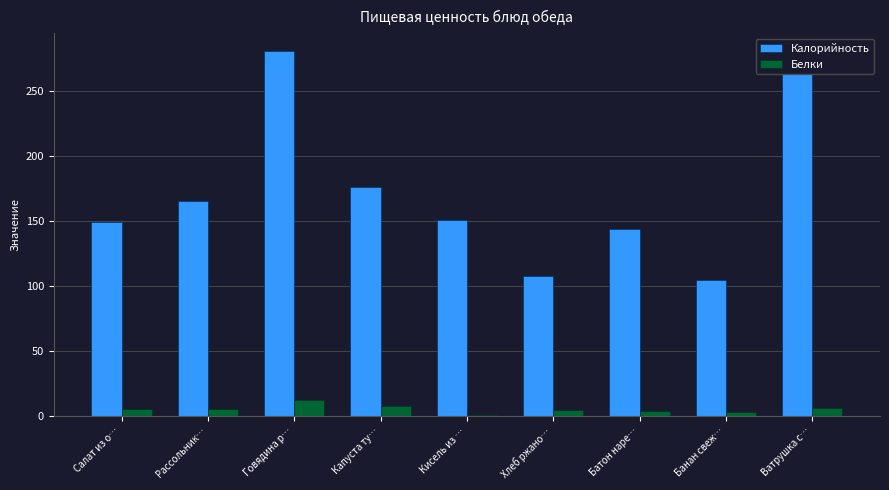

What is the sum of all Калорийность values?

1541.0